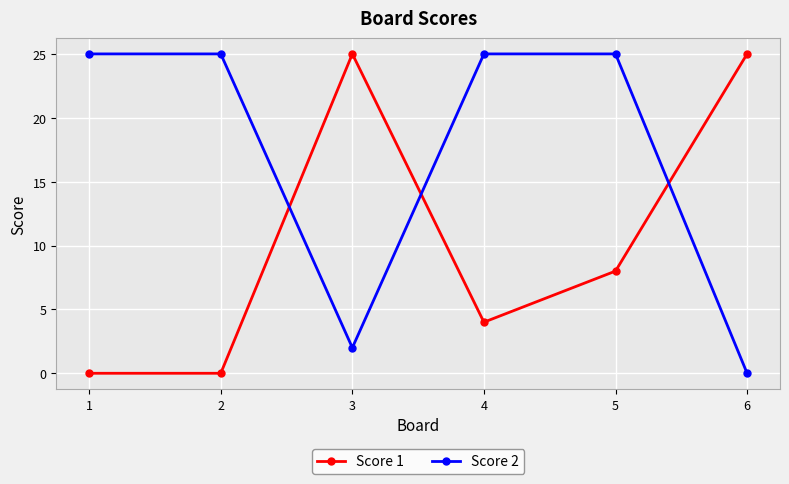

Rank the series at 1 from highest to lowest value.

Score 2, Score 1